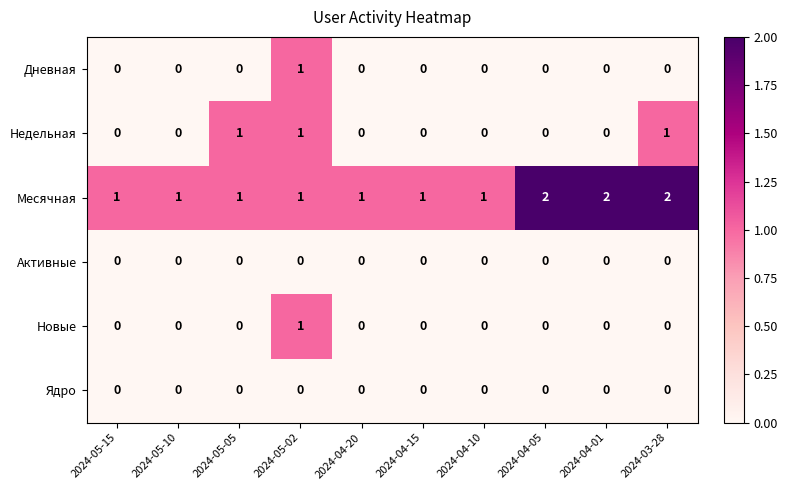

What is the total value across all series at 2024-05-02?

4